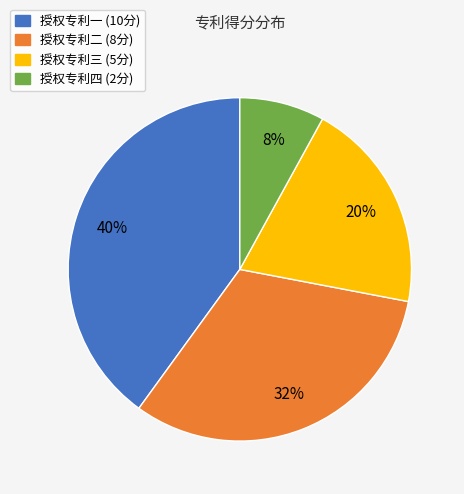

Which has a higher value, 授权专利一 (10分) or 授权专利三 (5分)?

授权专利一 (10分)